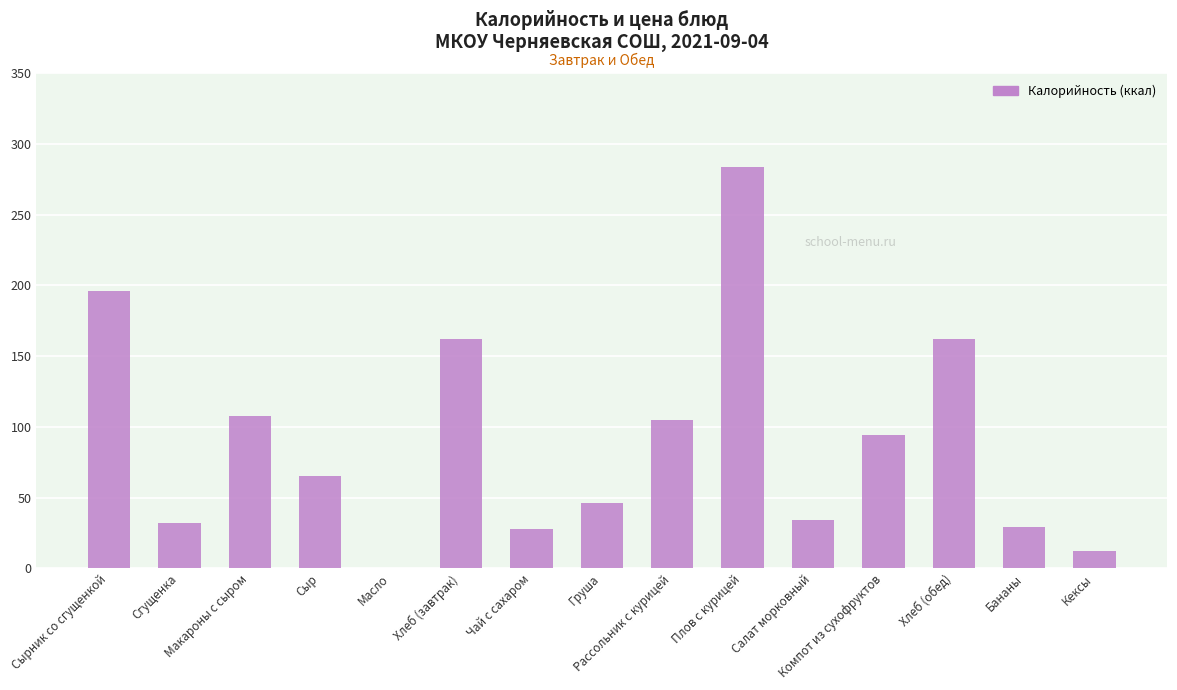

Count the number of categories in the chart.

15